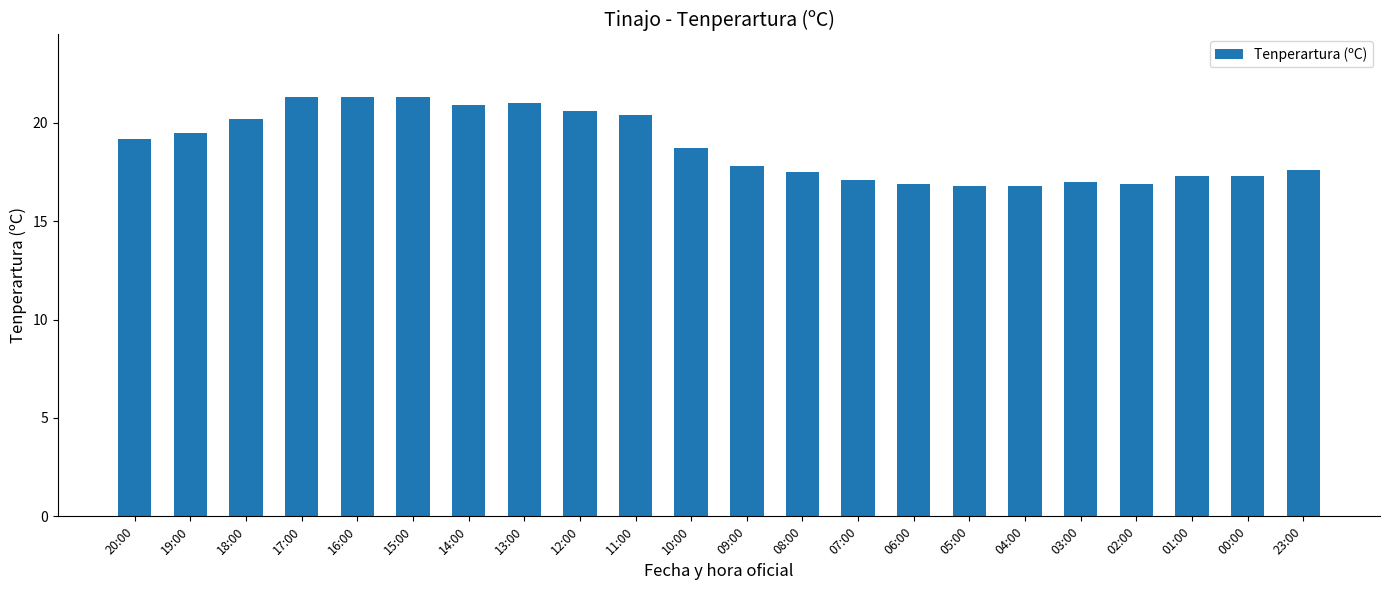

The chart shows a value of 17.5 at 08:00. True or false?

True